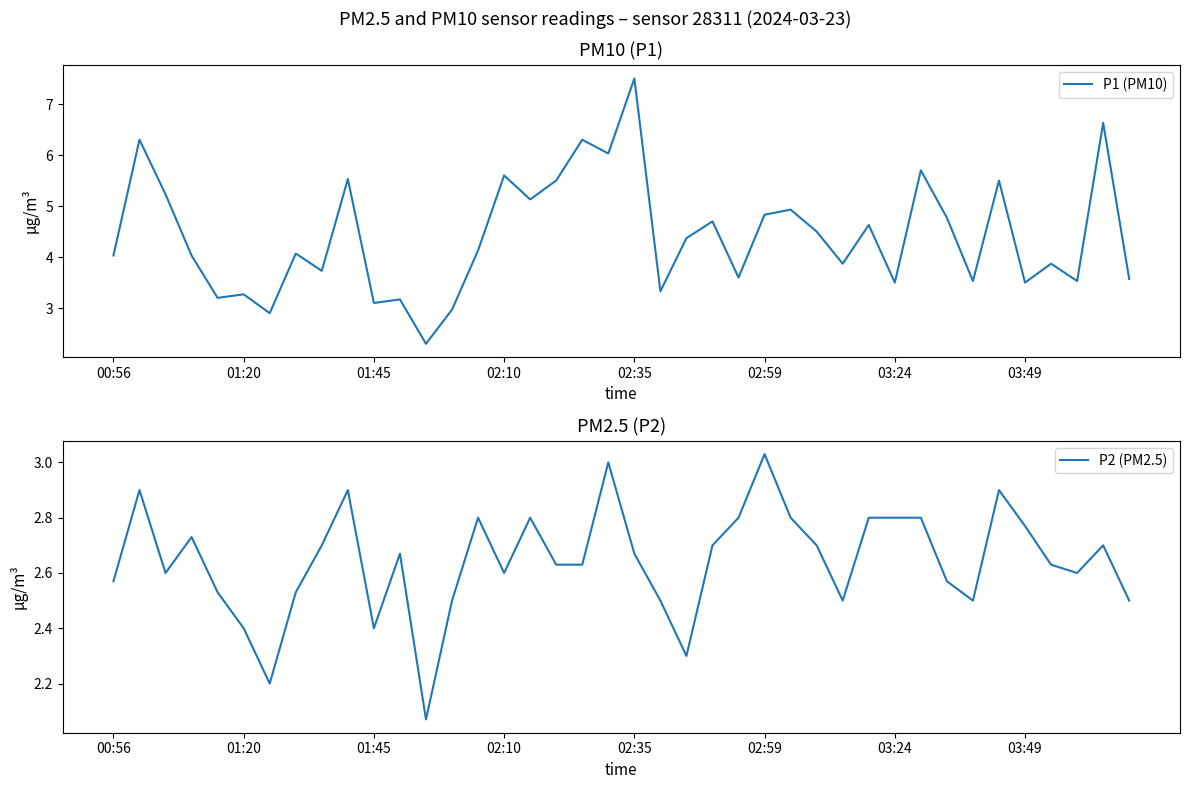

What is the difference between the maximum and minimum values in the P1 (PM10) series?

5.2